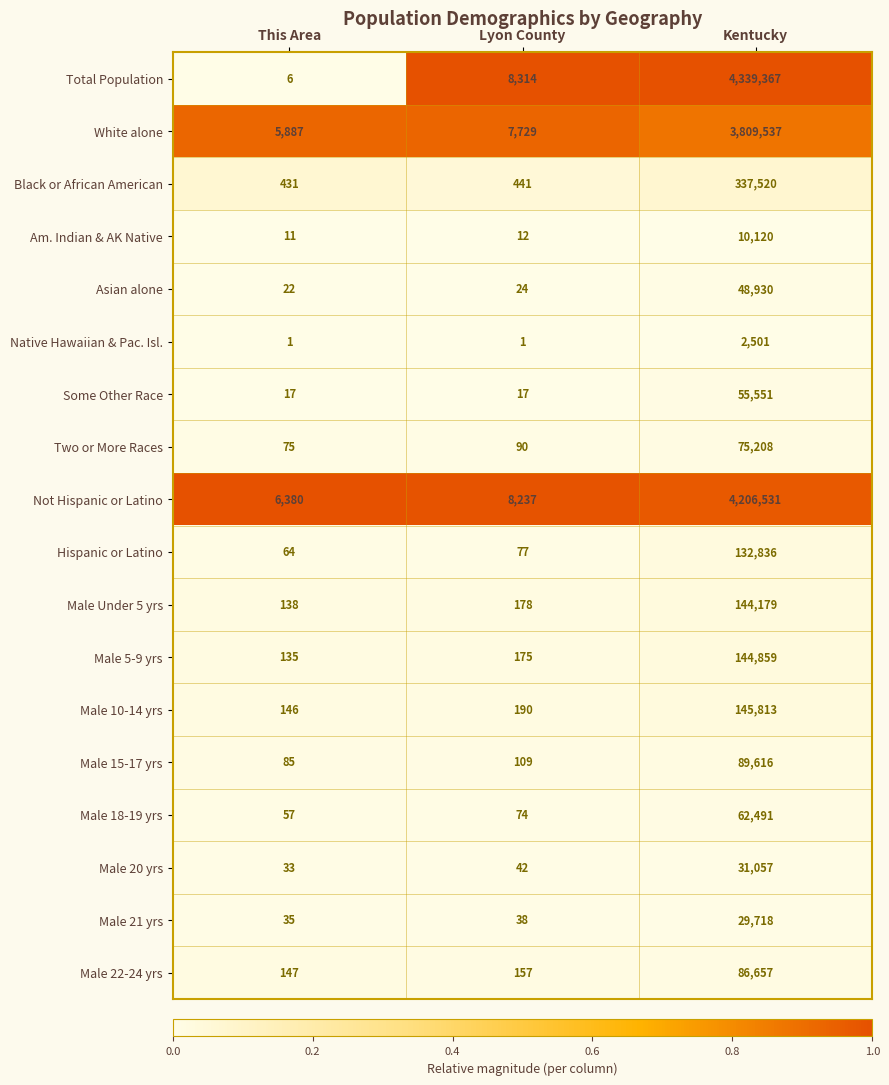

At which label is Am. Indian & AK Native closest to 5065?

Lyon County